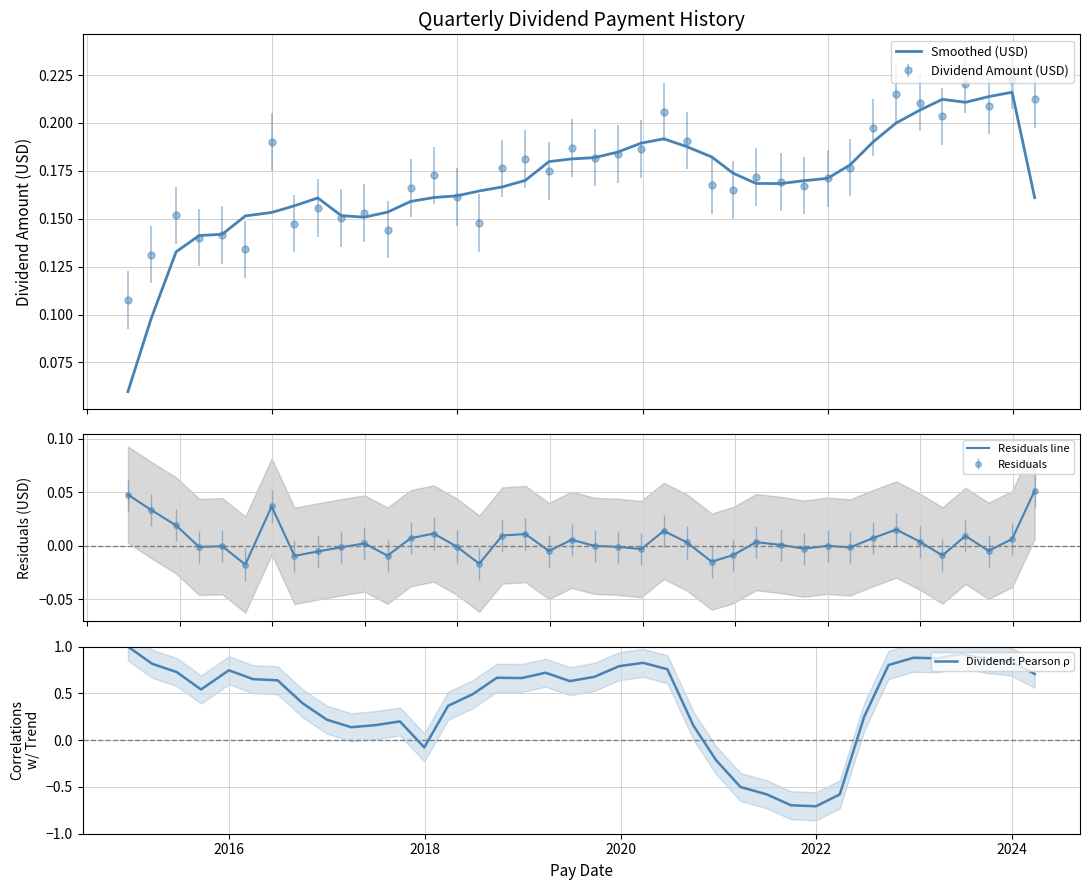

Is this an area chart (filled region under the line)?

No